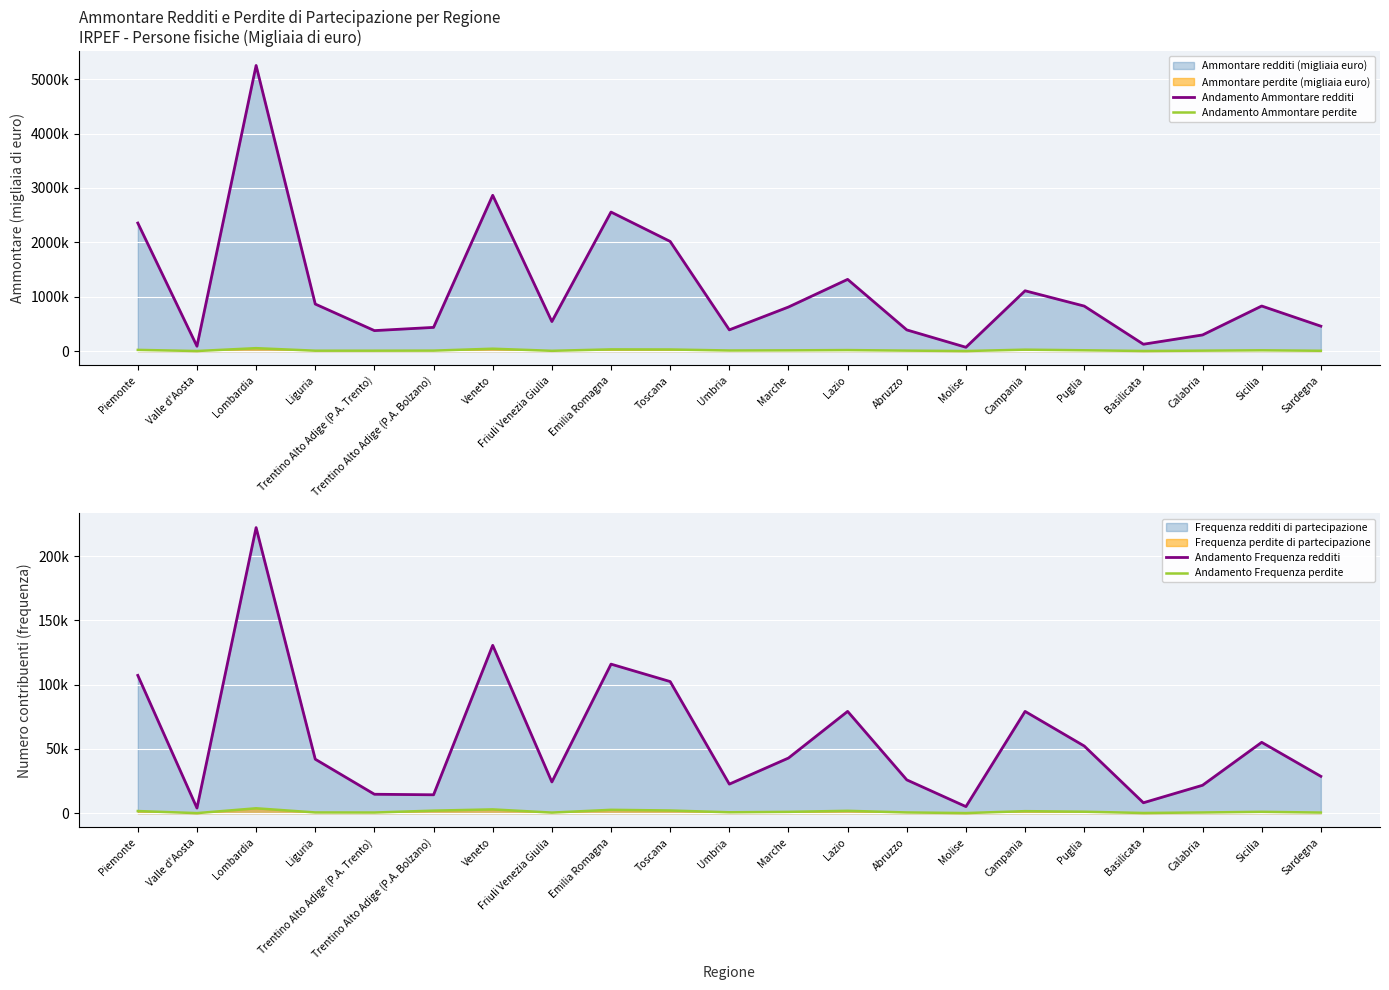

Where does the Andamento Ammontare perdite series first go above 10780?

Piemonte